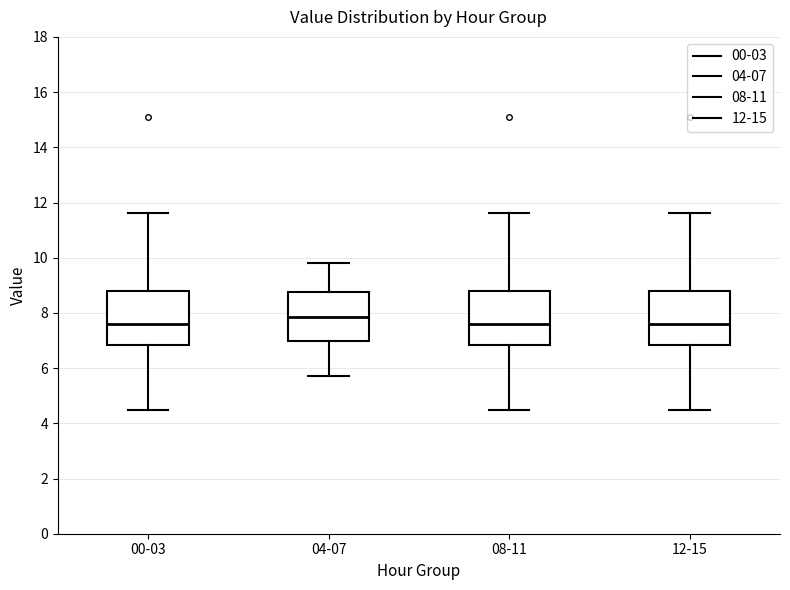

Reading left to right, read every box against the y-axis: the position of its median line, the range the box covers, and the ends of its whiskers. The values are not printed on the chart, so give them approximately, as read against the axis.

00-03: median 7.6, box 6.8 to 8.8, whiskers 4.6 to 11.6
04-07: median 7.8, box 7.0 to 8.8, whiskers 5.8 to 9.8
08-11: median 7.6, box 6.8 to 8.8, whiskers 4.6 to 11.6
12-15: median 7.6, box 6.8 to 8.8, whiskers 4.6 to 11.6